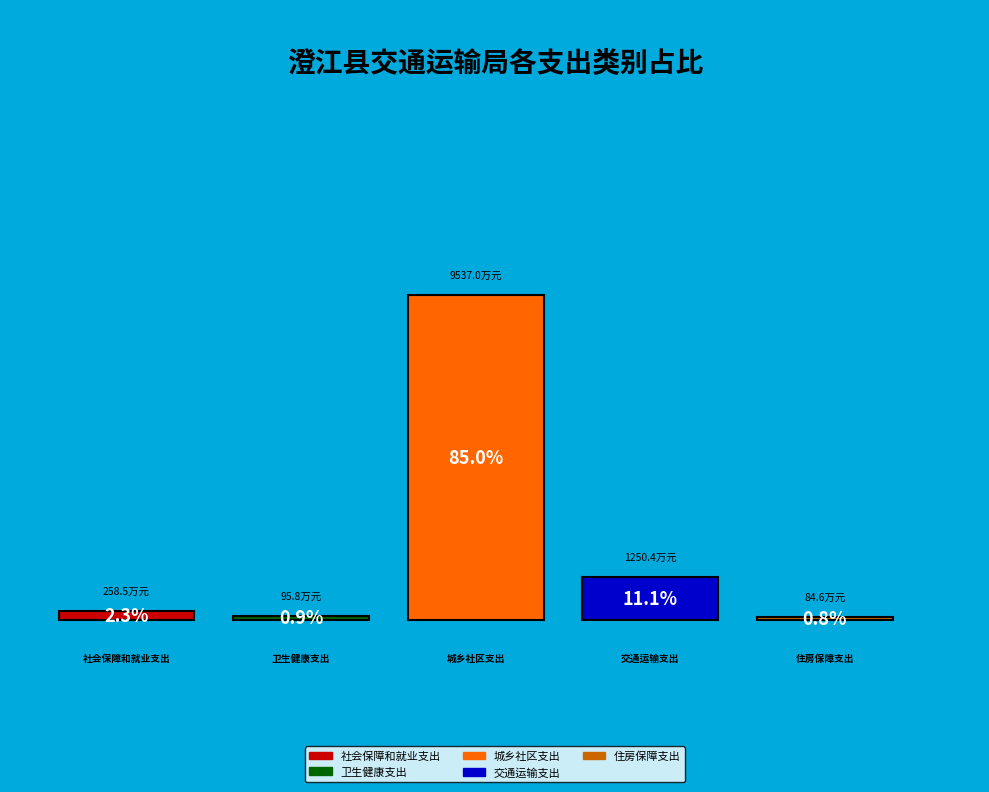

To the nearest percent, what is the combined percentage of 社会保障和就业支出 and 交通运输支出?

13%